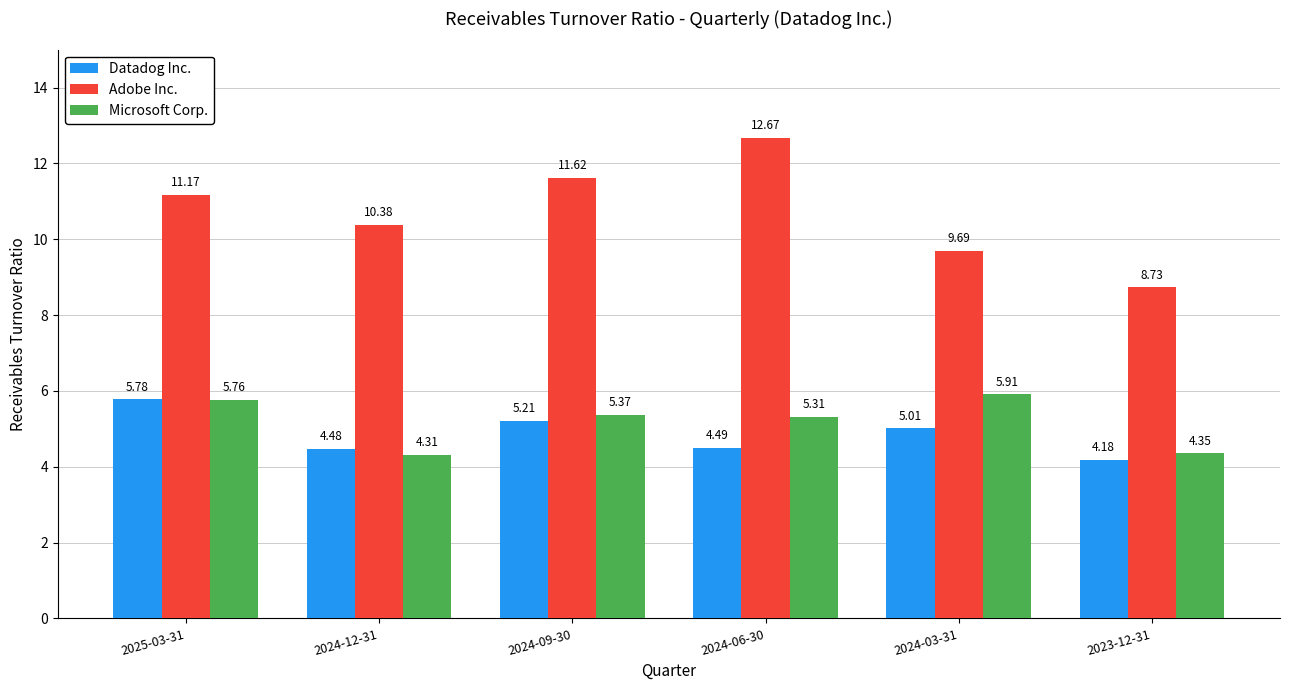

Which series has the widest spread of values?

Adobe Inc.